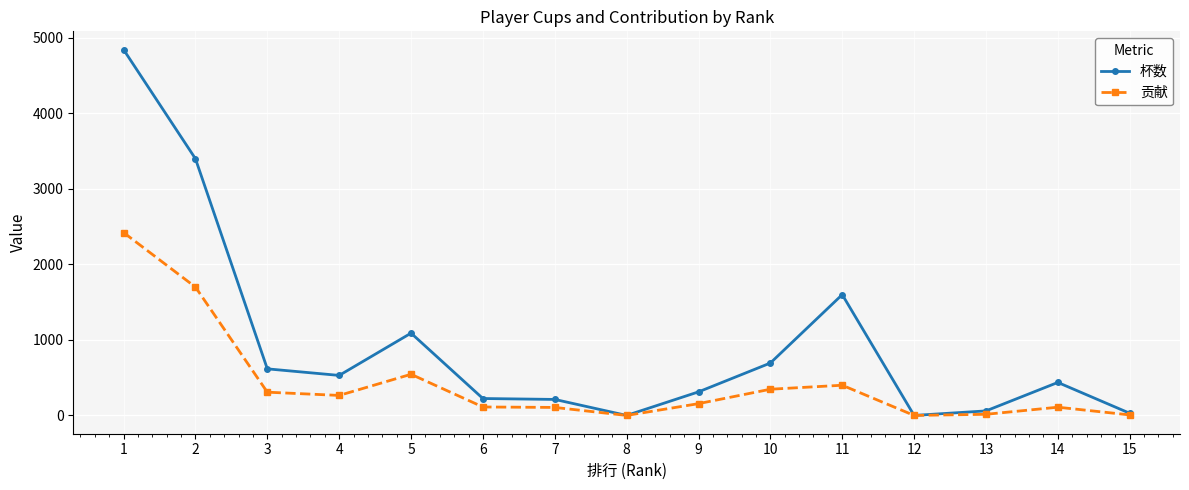

What is the average value of the 贡献 series?

433